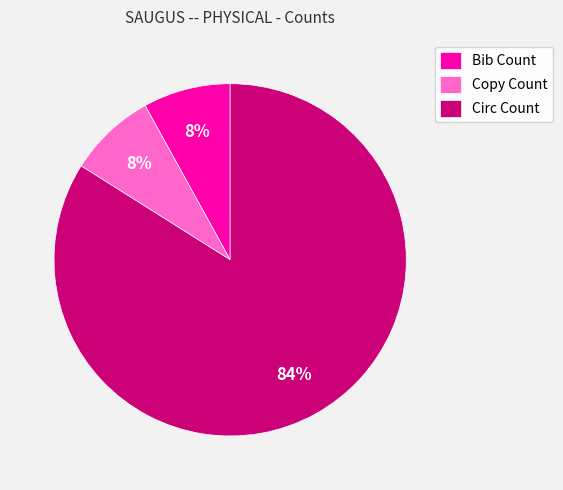

What is the largest slice in the pie chart?

Circ Count